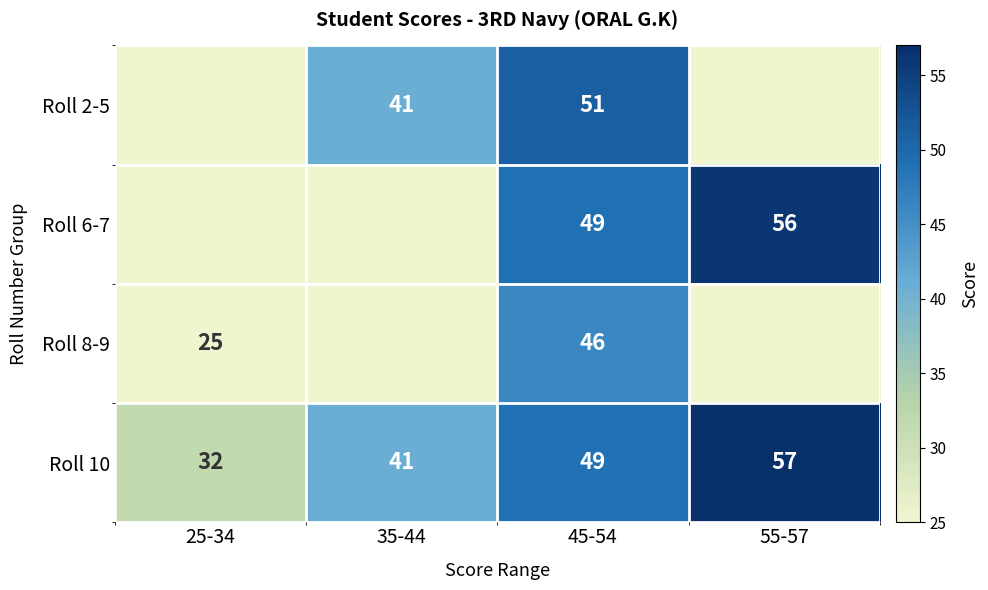

What is the highest value of the Roll 10 series?

57